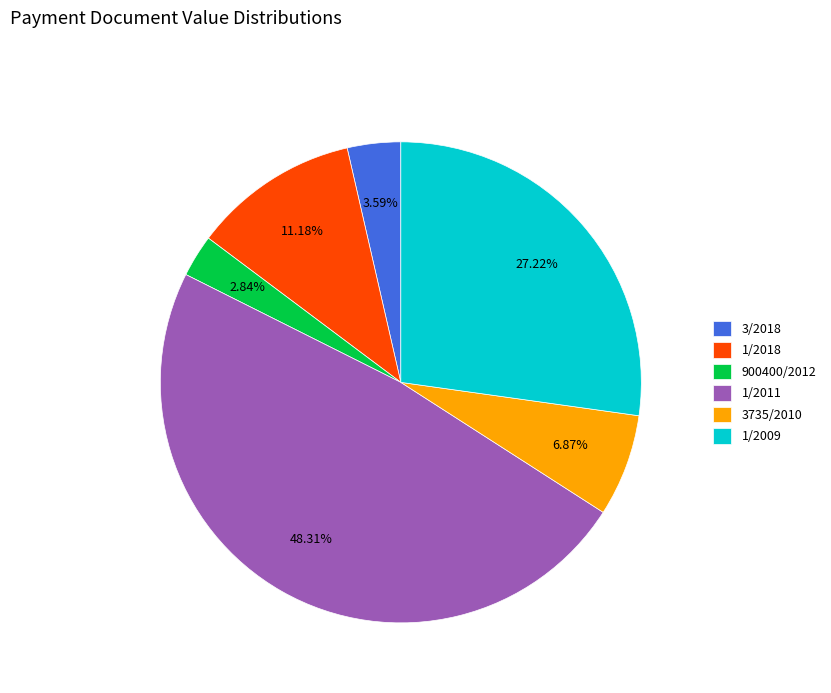

What is the total percentage of 1/2009 and 3735/2010?

34.1%